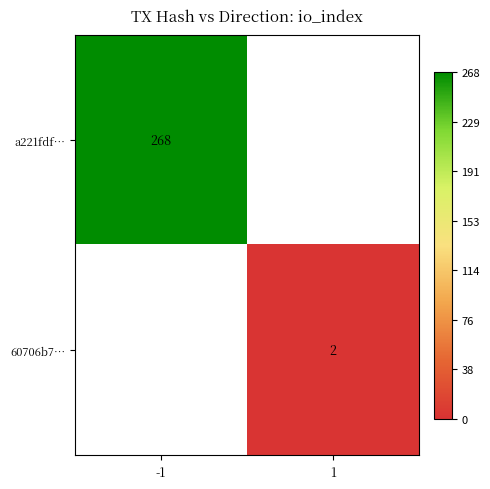

Between -1 and 1, which is larger?

-1